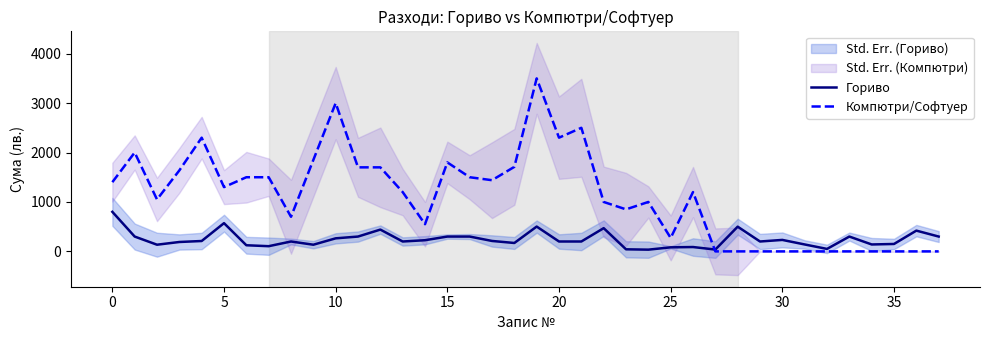

What is the average value of the Гориво series?

244